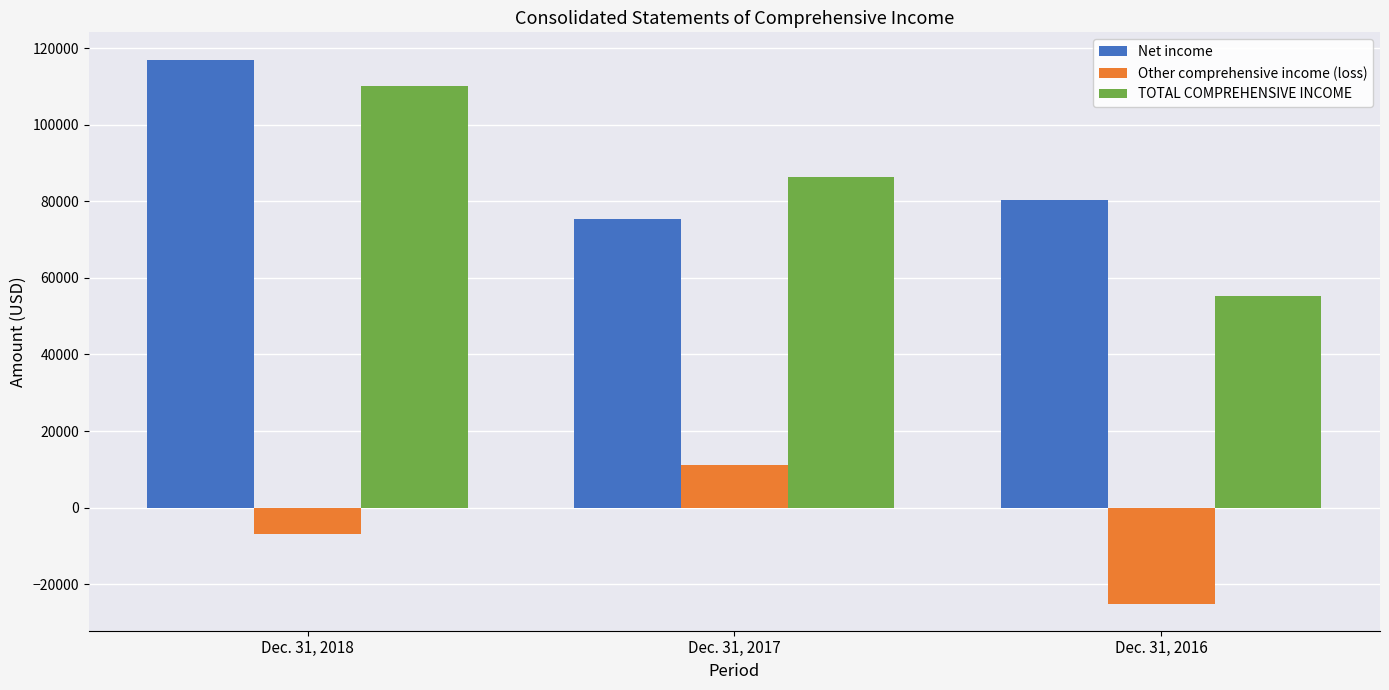

At which label does Other comprehensive income (loss) reach its peak?

Dec. 31, 2017